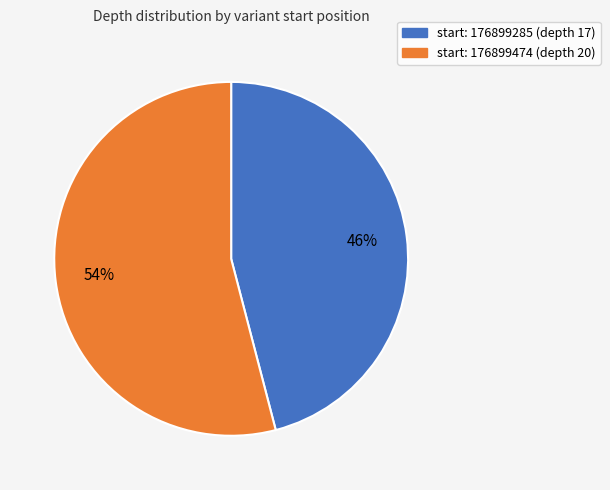

Does any single category account for the majority?

Yes